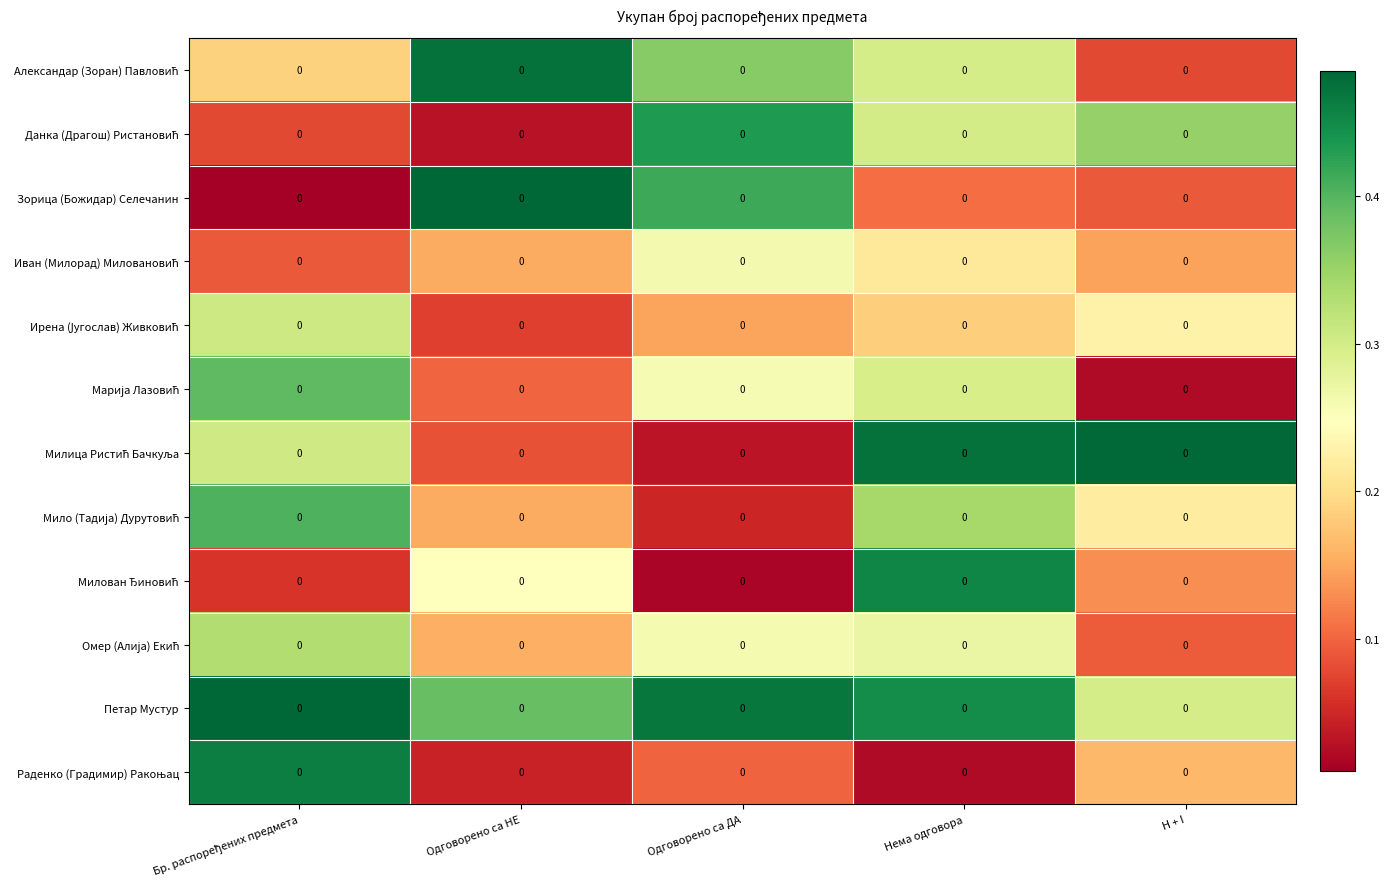

Which series has the widest spread of values?

Зорица (Божидар) Селечанин